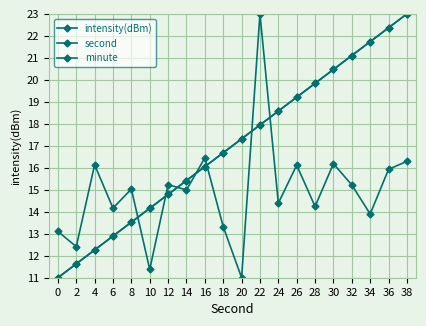

True or false: second has more than 1 interior local peaks.

False